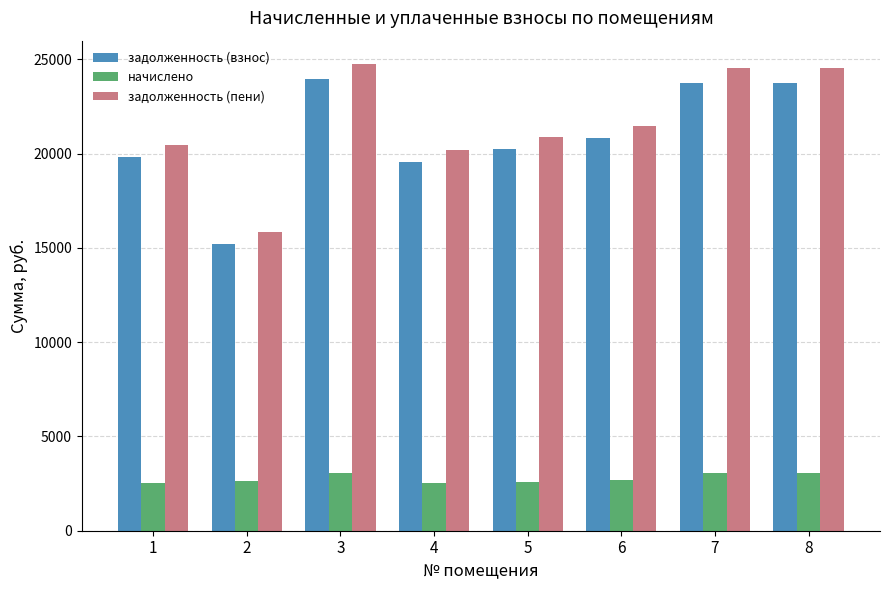

What is the sum of all задолженность (взнос) values?

167109.0